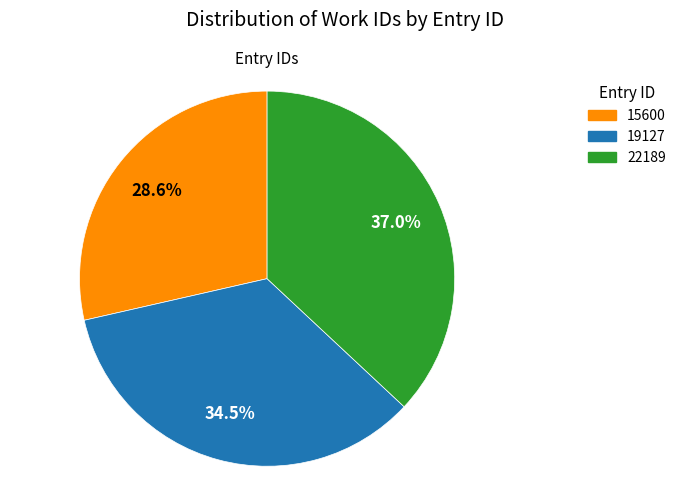

To the nearest percent, what percentage of the pie is 15600?

29%